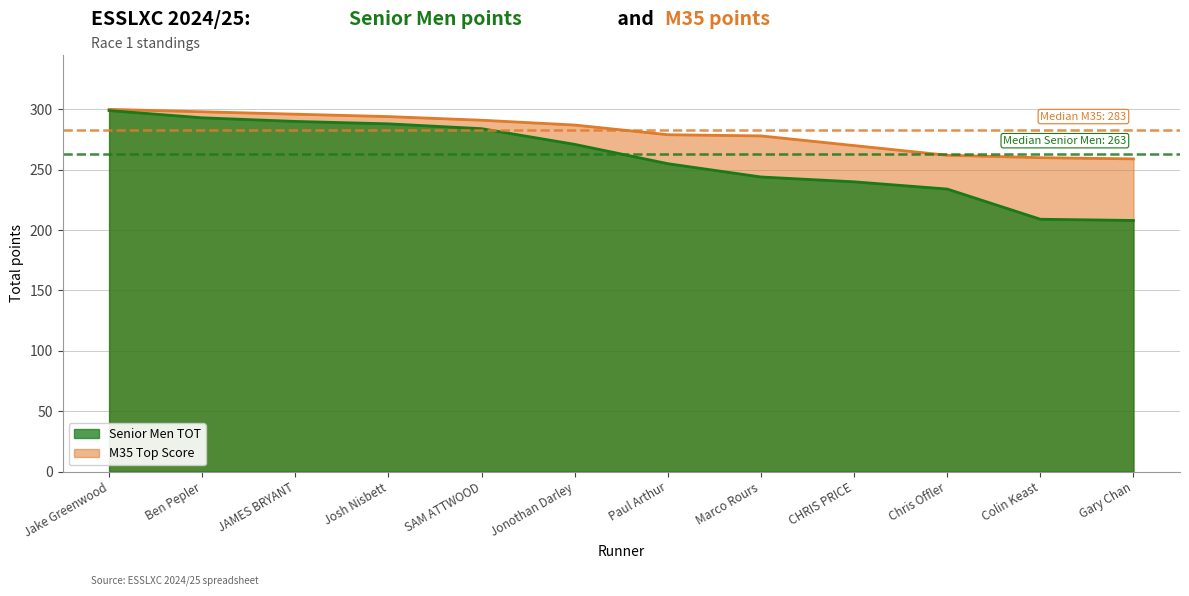

Reading right to left, transcribe all the data shown in this chart.

Senior Men TOT: Gary Chan=208	Colin Keast=209	Chris Offler=234	CHRIS PRICE=240	Marco Rours=244	Paul Arthur=255	Jonothan Darley=271	SAM ATTWOOD=284	Josh Nisbett=288	JAMES BRYANT=290	Ben Pepler=293	Jake Greenwood=299
M35 Top Score: Gary Chan=259	Colin Keast=260	Chris Offler=262	CHRIS PRICE=270	Marco Rours=278	Paul Arthur=279	Jonothan Darley=287	SAM ATTWOOD=291	Josh Nisbett=294	JAMES BRYANT=296	Ben Pepler=298	Jake Greenwood=300